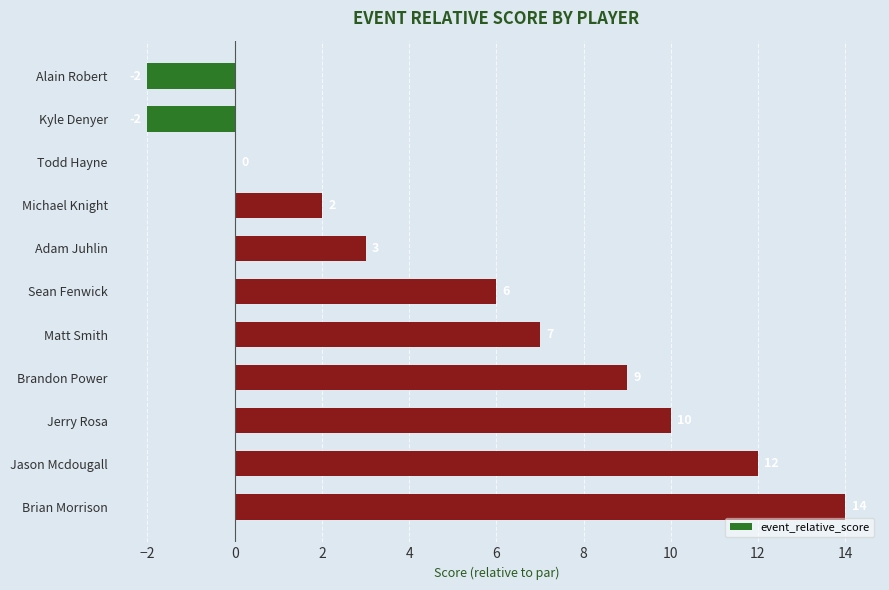

What is the greatest value displayed?

14